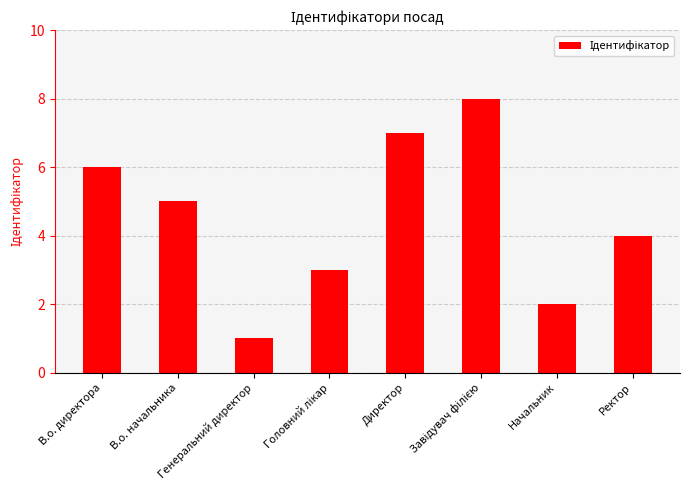

What is the minimum value shown in the chart?

1